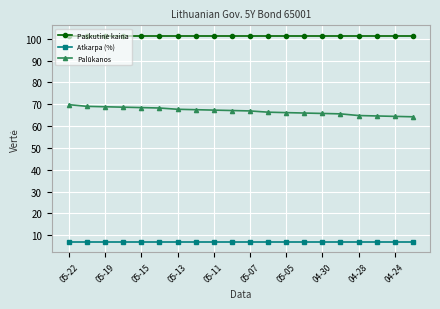

What is the minimum value shown in the chart?

7.0